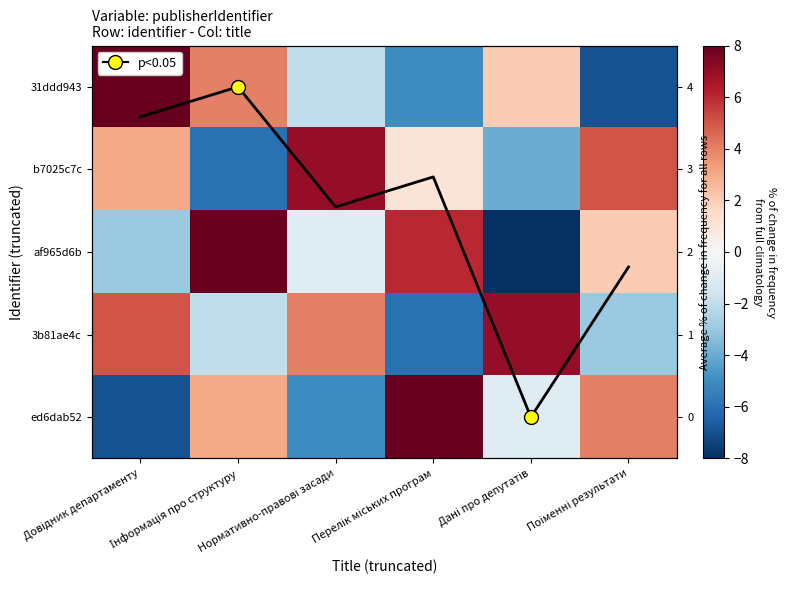

The ed6dab52 series shows -1.0 at Дані про депутатів. True or false?

True